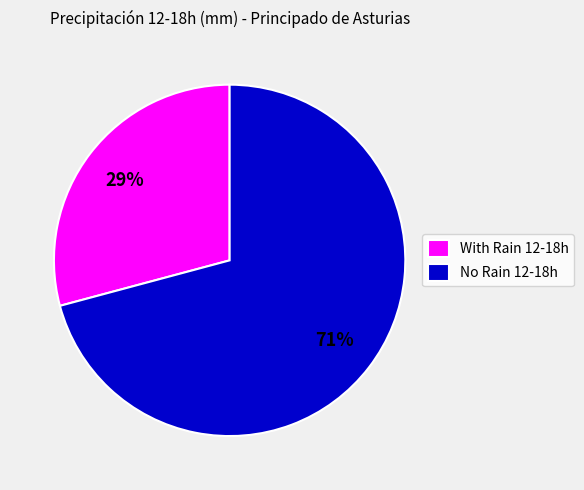

How many segments does this pie chart have?

2